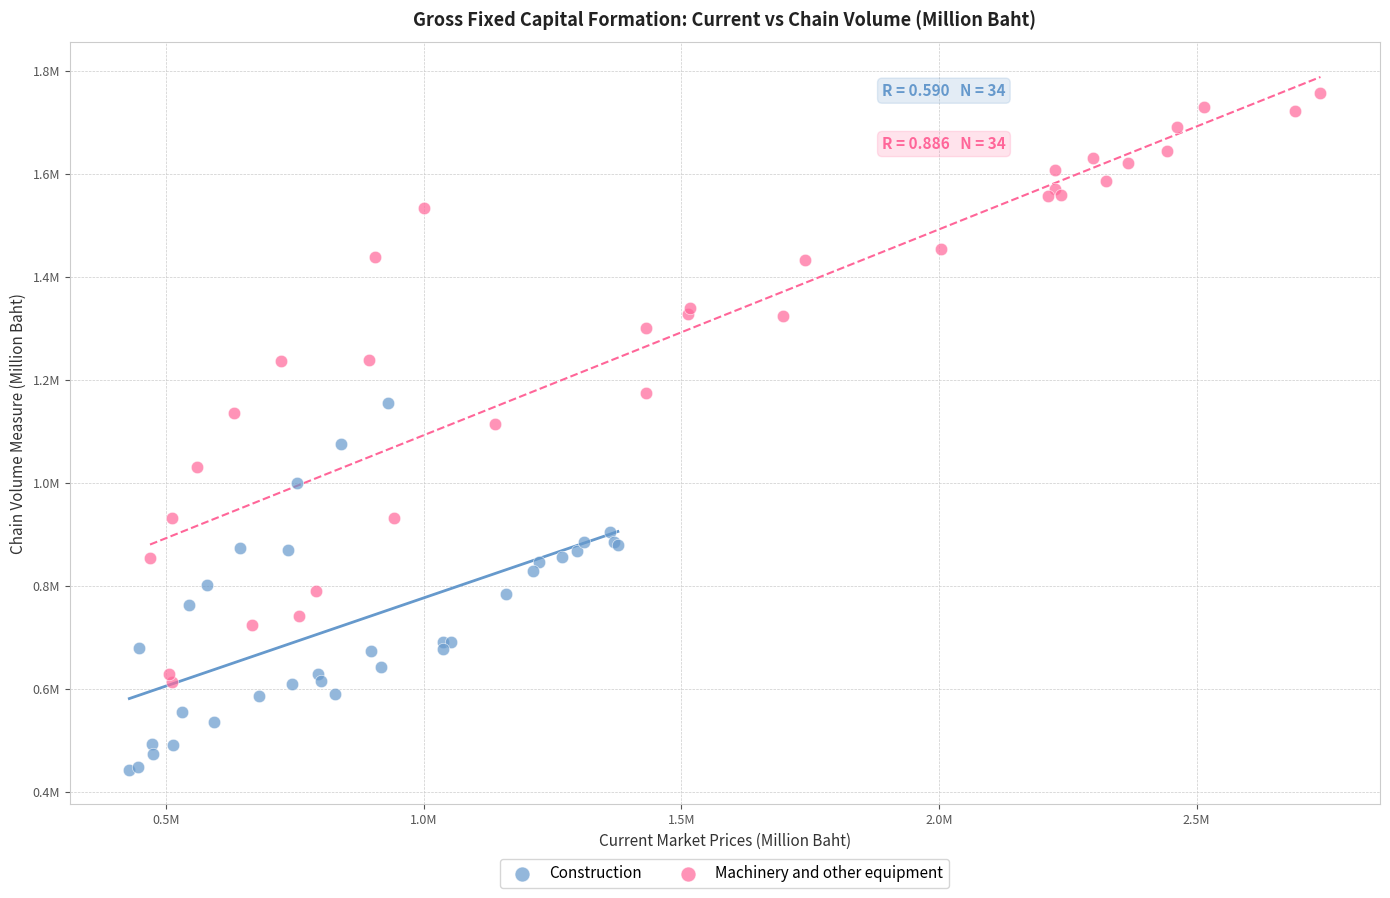

Which series reaches the maximum Y coordinate?

Machinery and other equipment